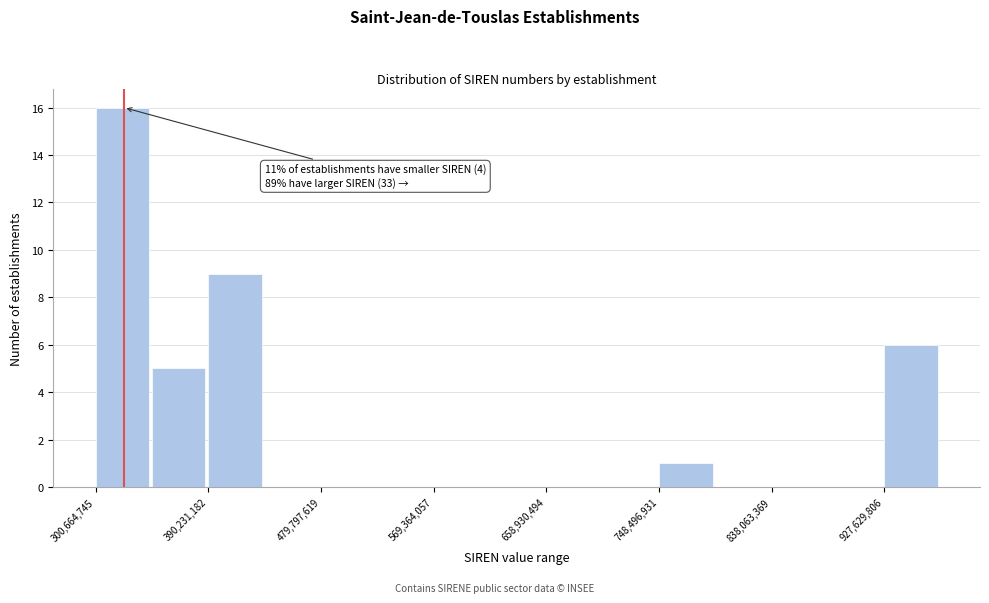

Over which range of the x-axis is the bar tallest?

300000000 to 350000000